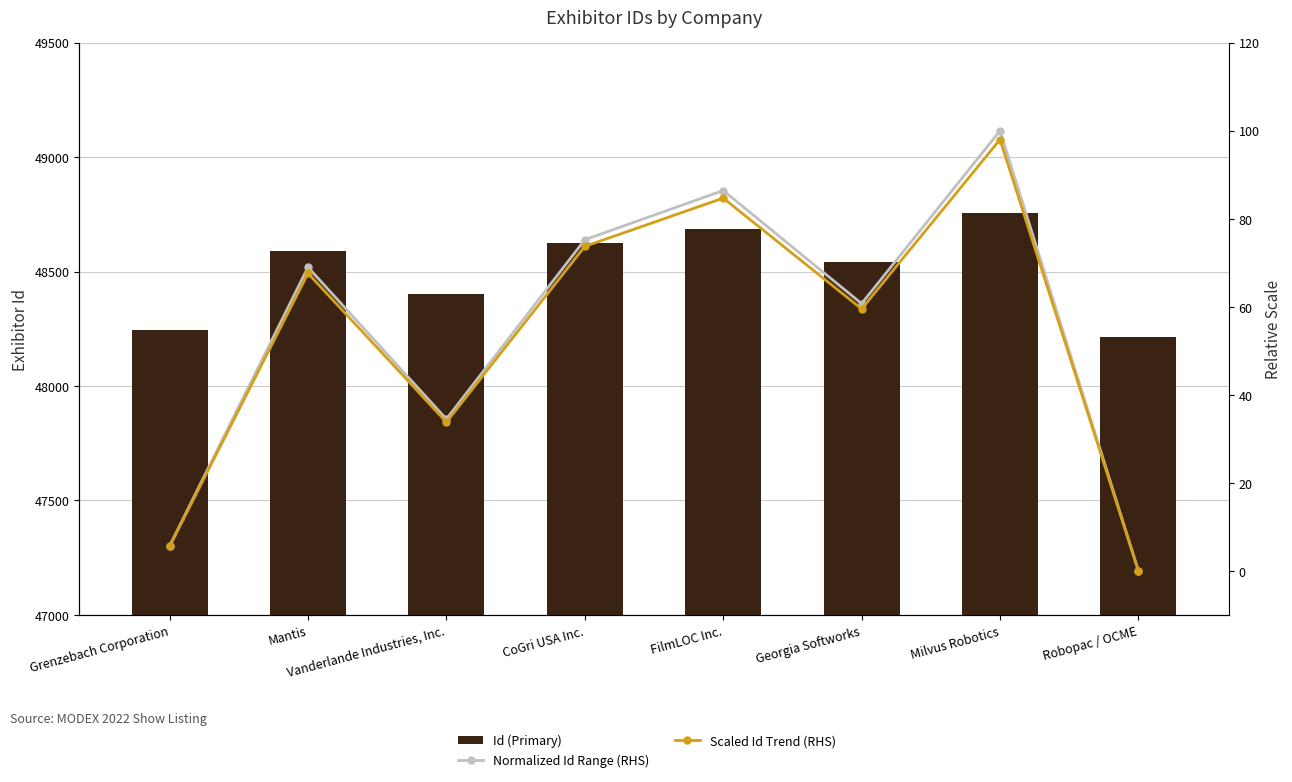

What is the sum of all Scaled Id Trend (RHS) values?

422.9